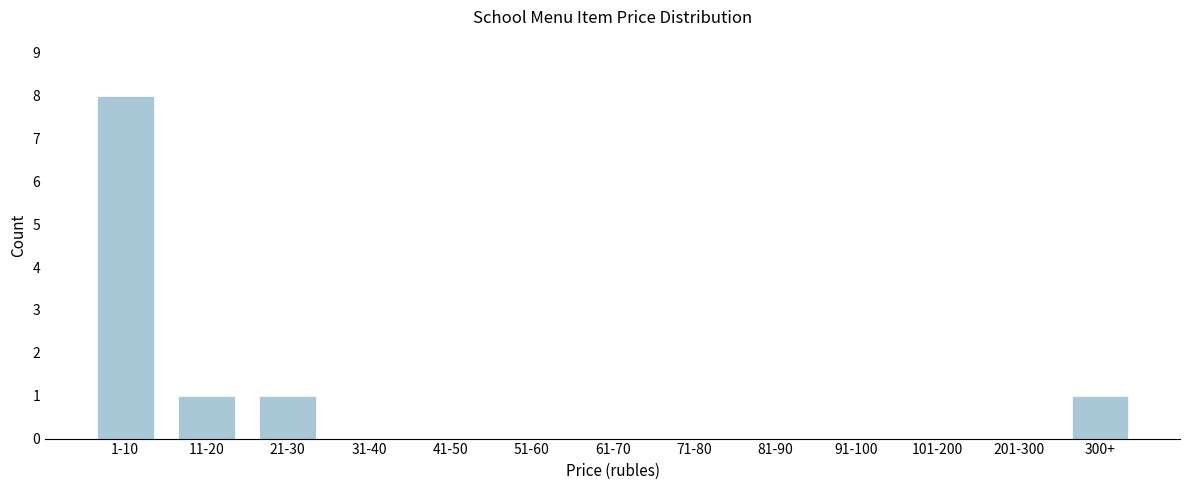

Reading right to left, what are all the values shown in this chart?

300+=1	201-300=0	101-200=0	91-100=0	81-90=0	71-80=0	61-70=0	51-60=0	41-50=0	31-40=0	21-30=1	11-20=1	1-10=8